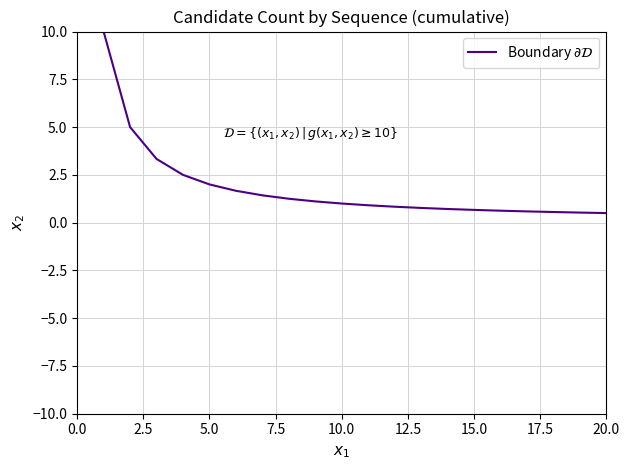

Does the chart have visible grid lines?

Yes